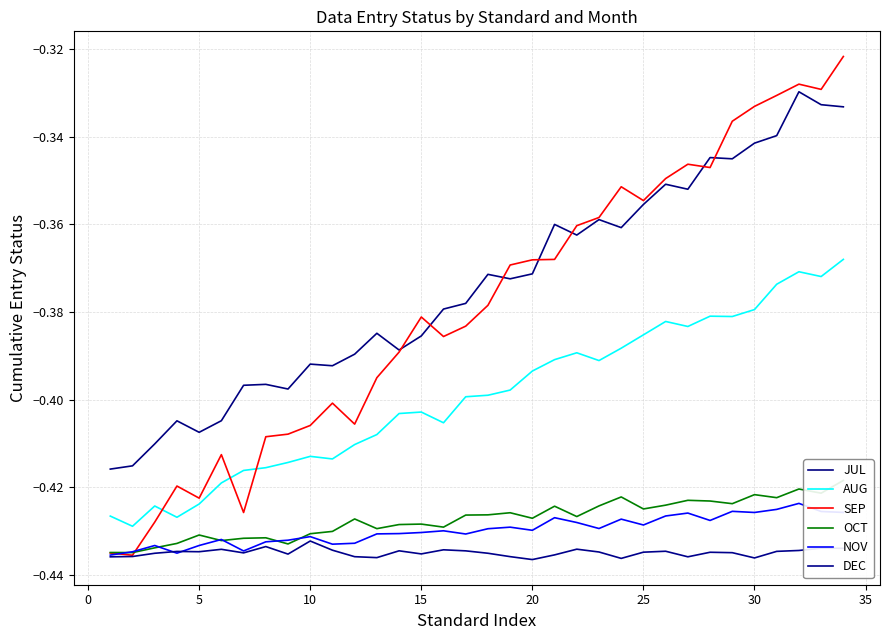

True or false: SEP has a value of -0.3 at 30.

True